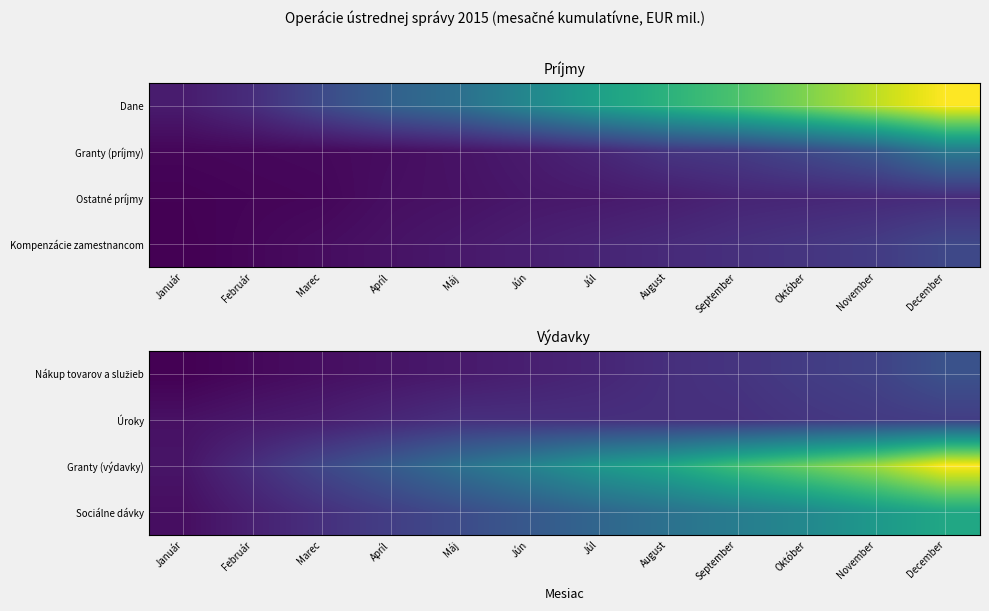

The Granty (výdavky) series shows 1362.1 at Marec. True or false?

True